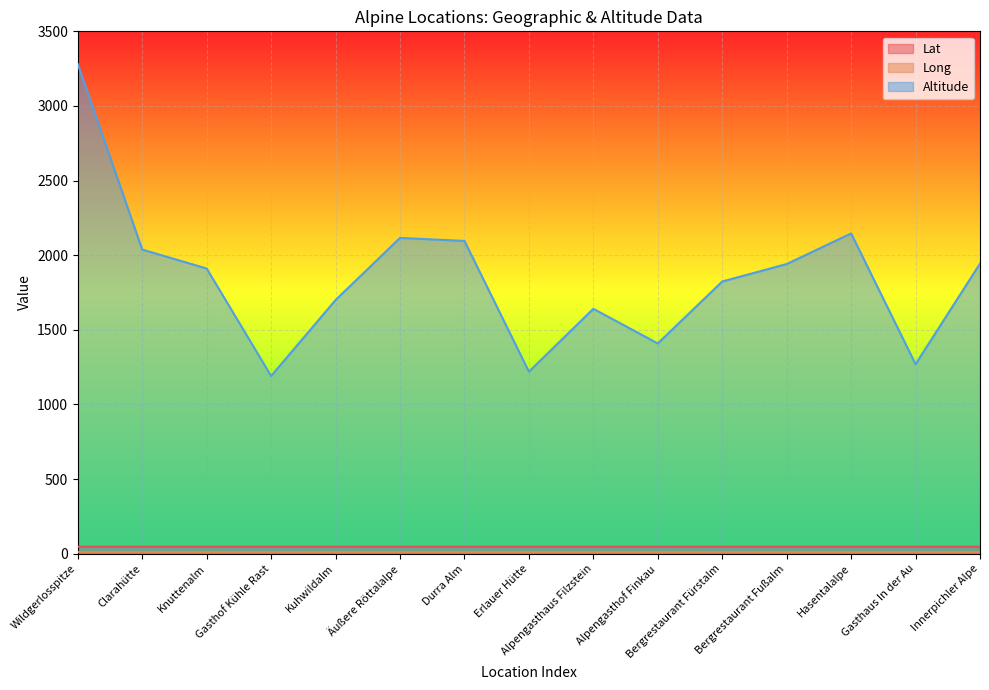

What position from the right is Äußere Röttalalpe?

10